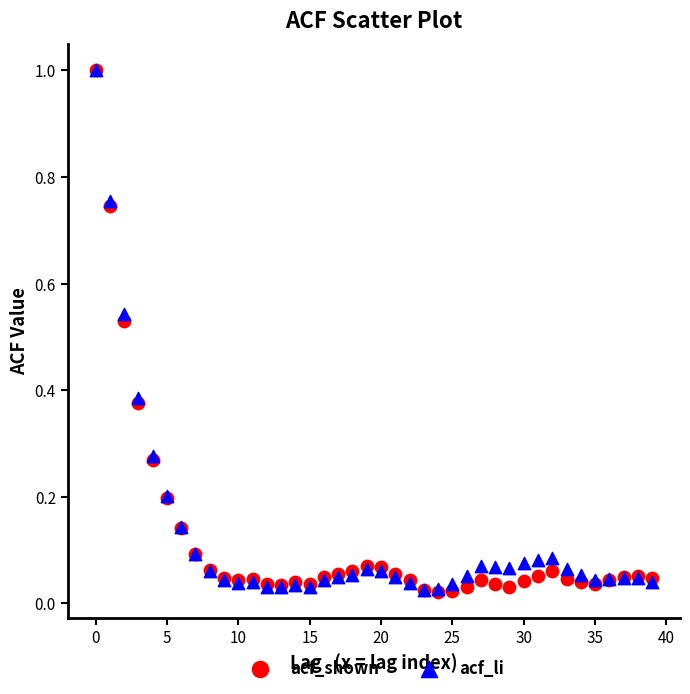

What are all the series names shown in the legend?

acf_shown, acf_li